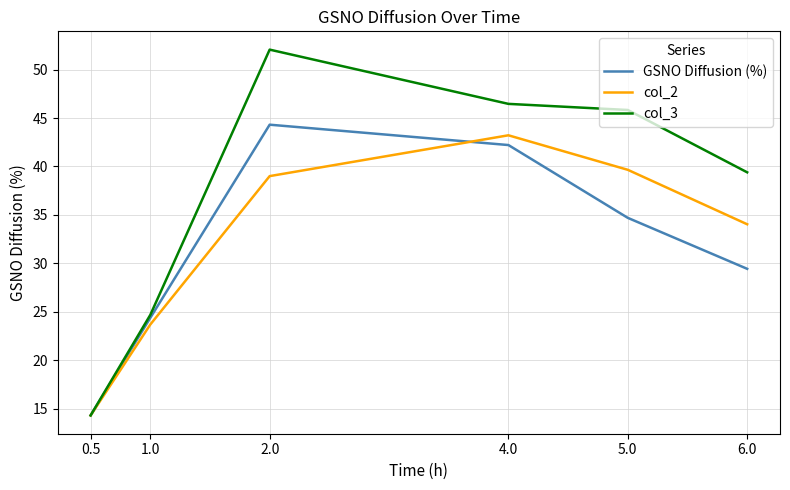

Where do col_2 and col_3 first cross each other?

0.5 and 1.0